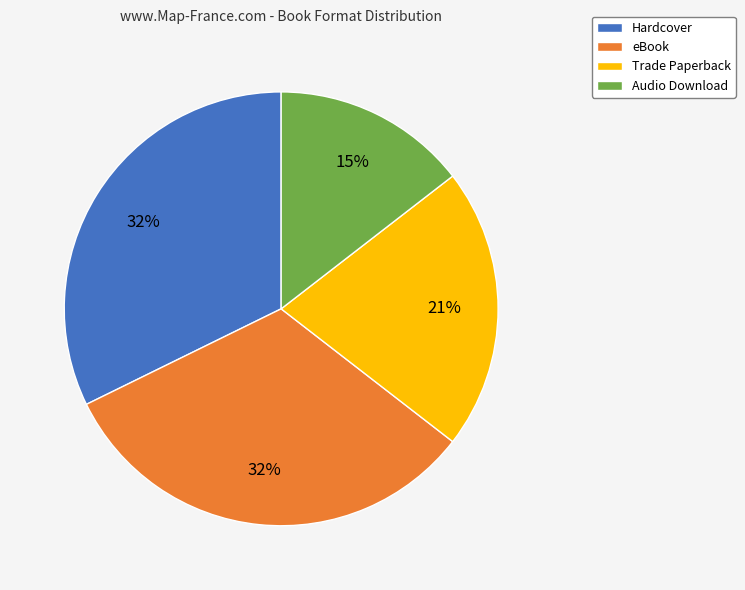

Count the number of slices in the pie.

4